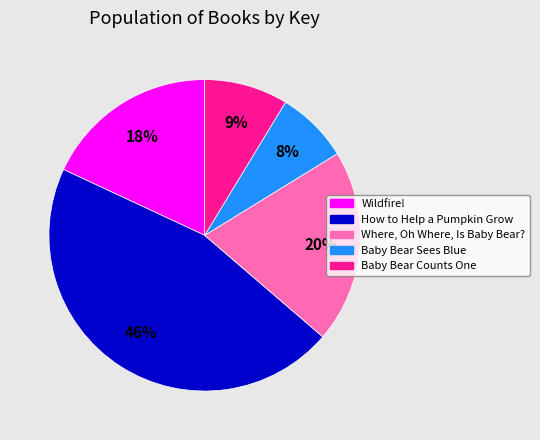

True or false: Wildfire! accounts for 13% of the total.

False